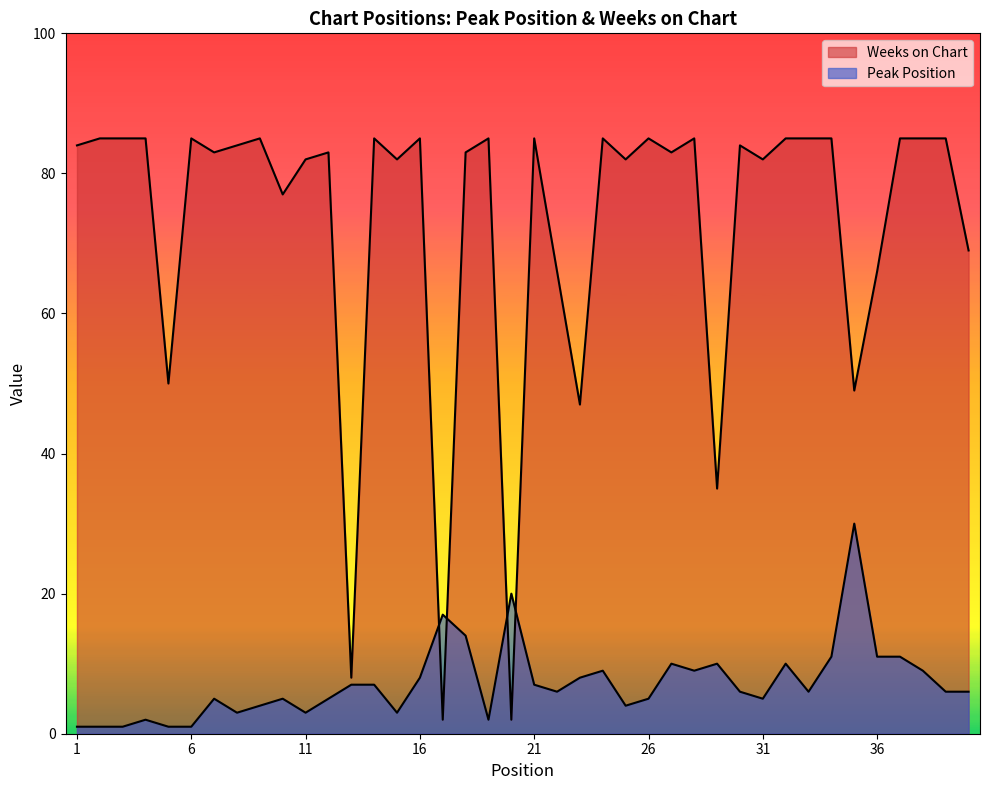

Reading left to right, what are all the values shown in this chart?

Peak Position: 1=1	2=1	3=1	4=2	5=1	6=1	7=5	8=3	9=4	10=5	11=3	12=5	13=7	14=7	15=3	16=8	17=17	18=14	19=2	20=20	21=7	22=6	23=8	24=9	25=4	26=5	27=10	28=9	29=10	30=6	31=5	32=10	33=6	34=11	35=30	36=11	37=11	38=9	39=6	40=6
Weeks on Chart: 1=84	2=85	3=85	4=85	5=50	6=85	7=83	8=84	9=85	10=77	11=82	12=83	13=8	14=85	15=82	16=85	17=2	18=83	19=85	20=2	21=85	22=66	23=47	24=85	25=82	26=85	27=83	28=85	29=35	30=84	31=82	32=85	33=85	34=85	35=49	36=66	37=85	38=85	39=85	40=69